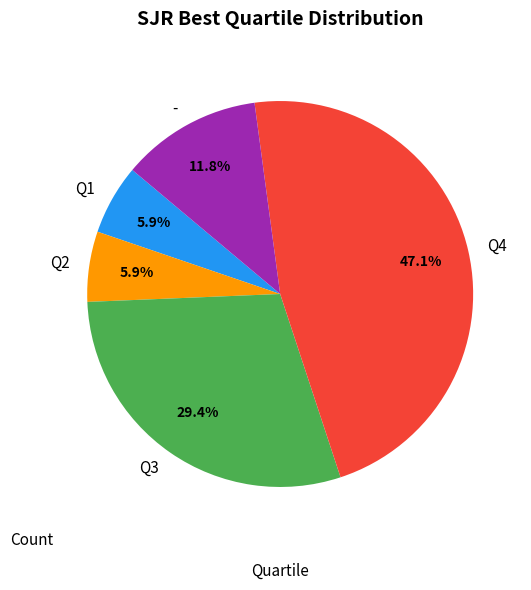

To the nearest percent, what is the difference between the Q1 and - slice percentages?

6%